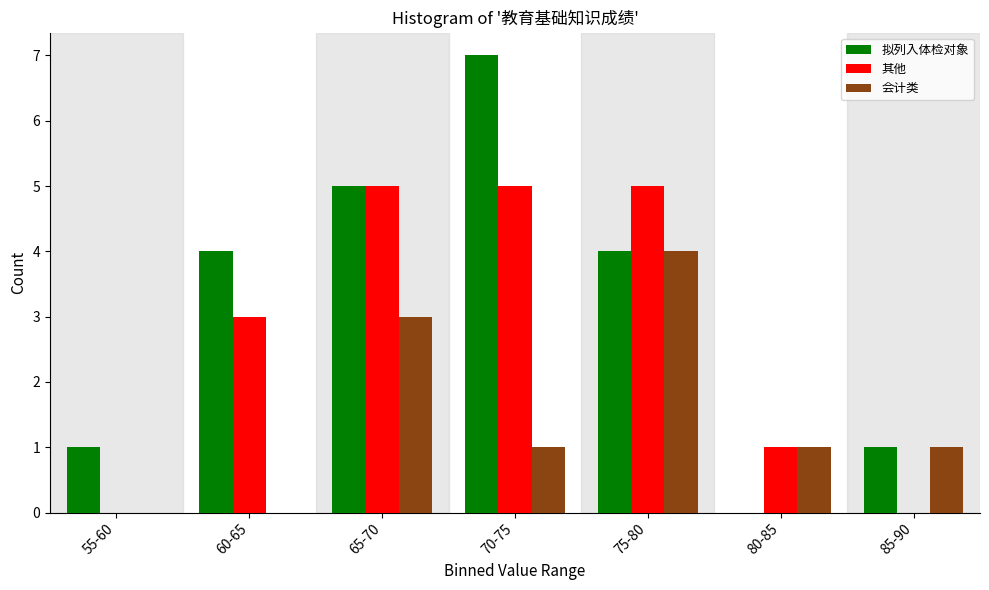

Reading left to right, what are all the values shown in this chart?

拟列入体检对象: 55-60=1	60-65=4	65-70=5	70-75=7	75-80=4	80-85=0	85-90=1
其他: 55-60=0	60-65=3	65-70=5	70-75=5	75-80=5	80-85=1	85-90=0
会计类: 55-60=0	60-65=0	65-70=3	70-75=1	75-80=4	80-85=1	85-90=1